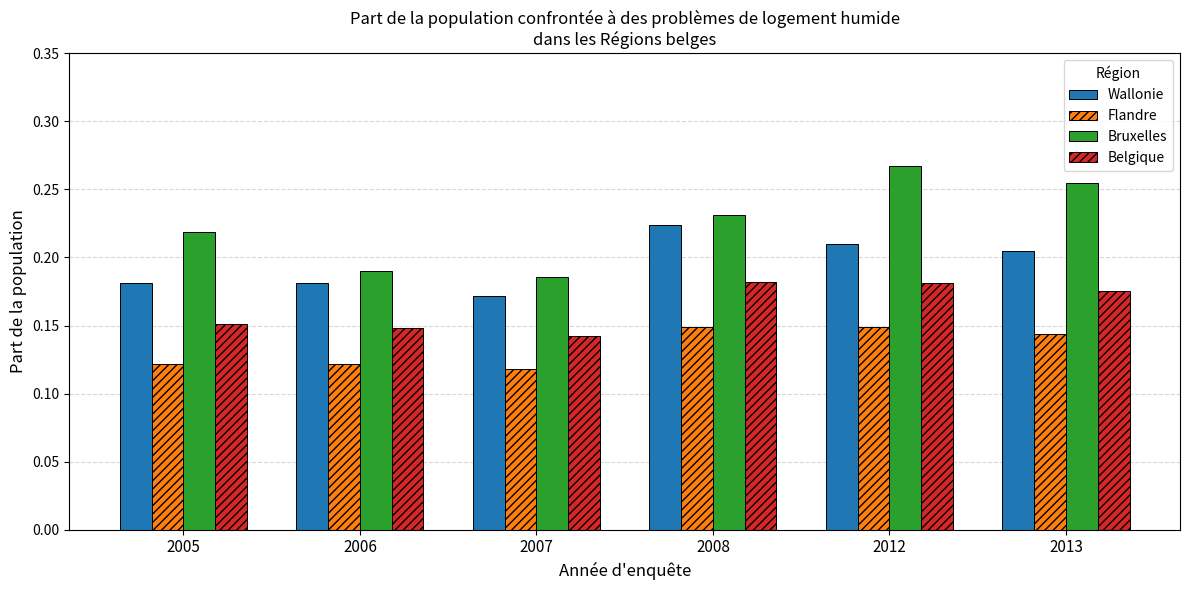

Rank the series by their maximum value, from lowest to highest.

Flandre, Belgique, Wallonie, Bruxelles